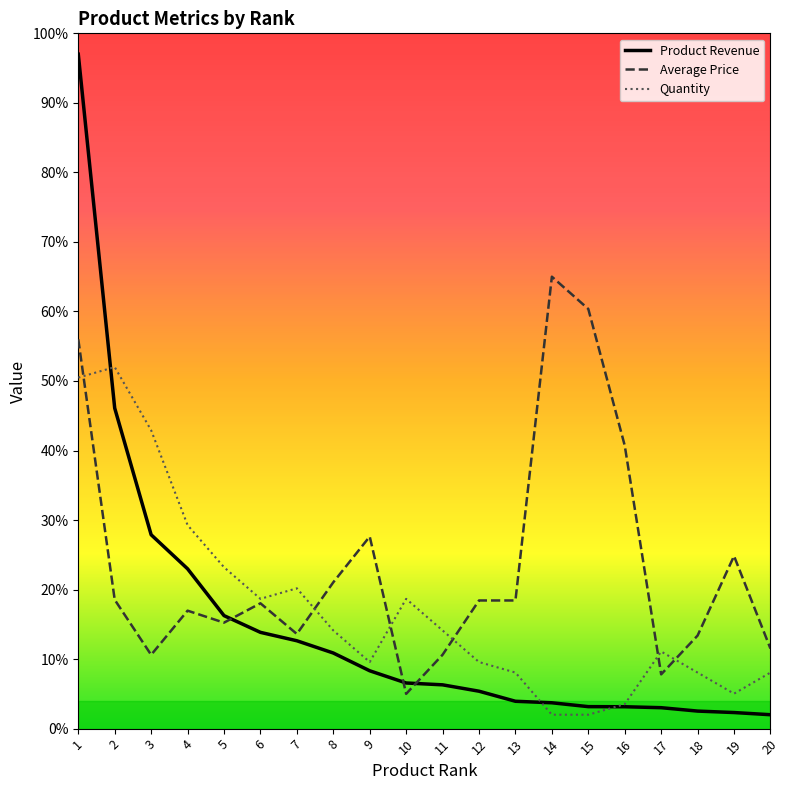

What is the total value across all series at 9?

45.5